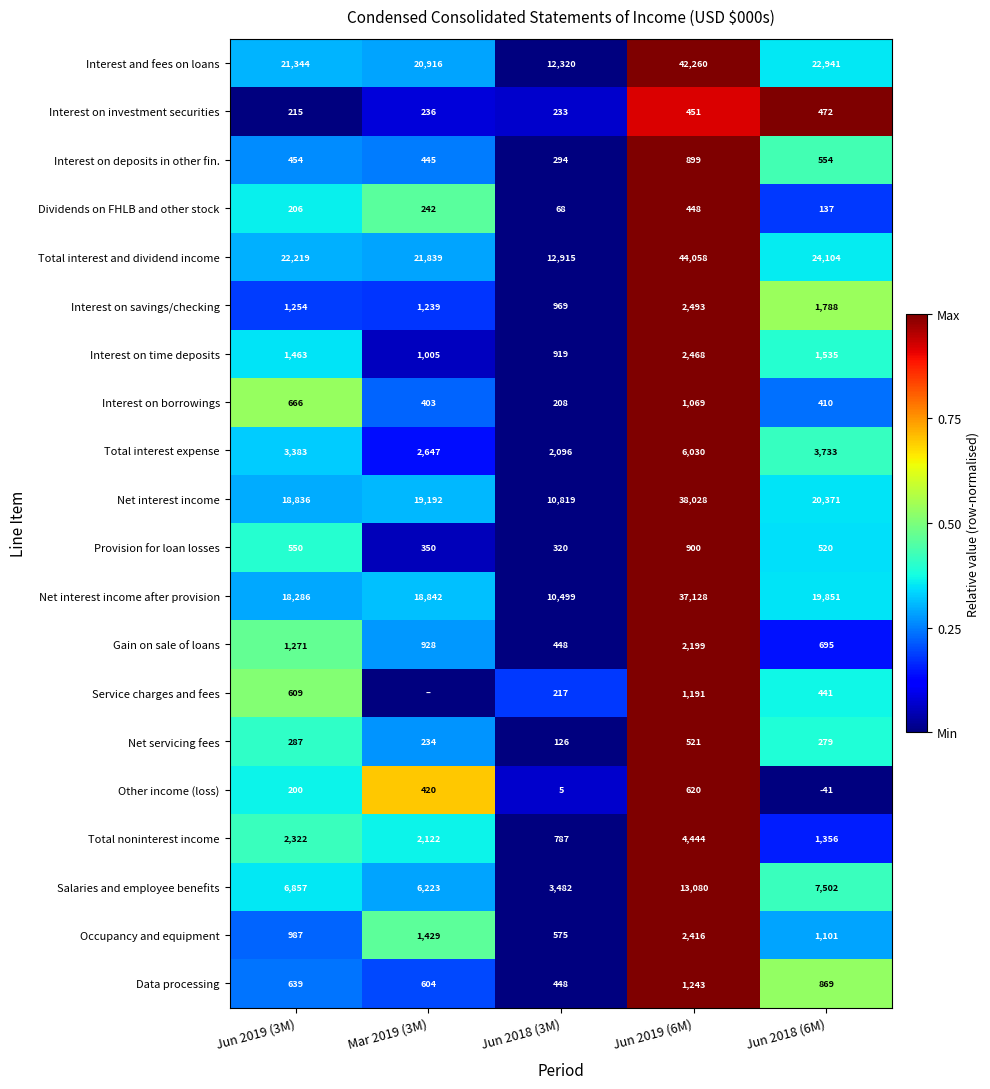

At which category is the sum across all series the highest?

Jun 2019 (6M)